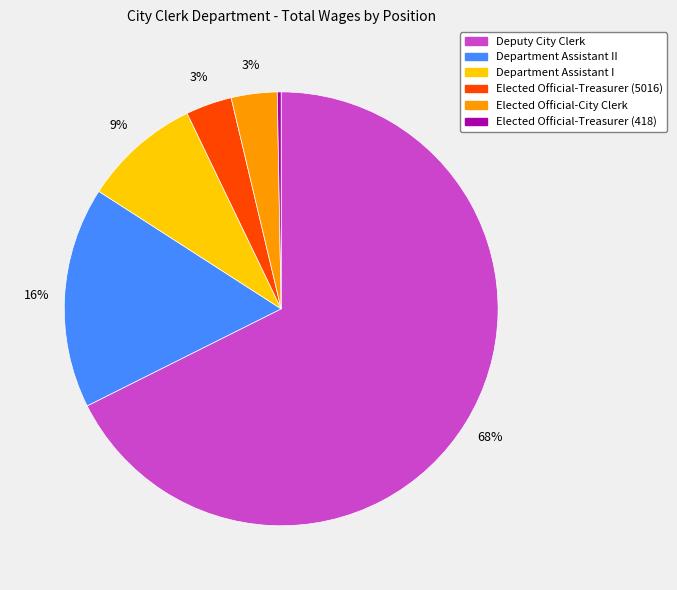

Which has a higher value, Department Assistant II or Elected Official-Treasurer (5016)?

Department Assistant II